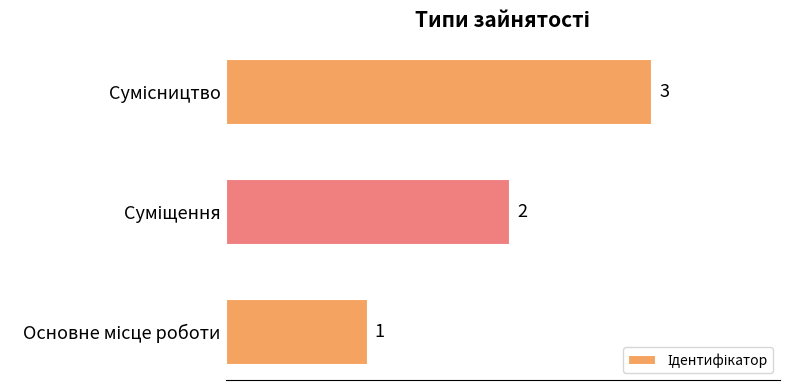

Count the values in the range 1 to 3.

3